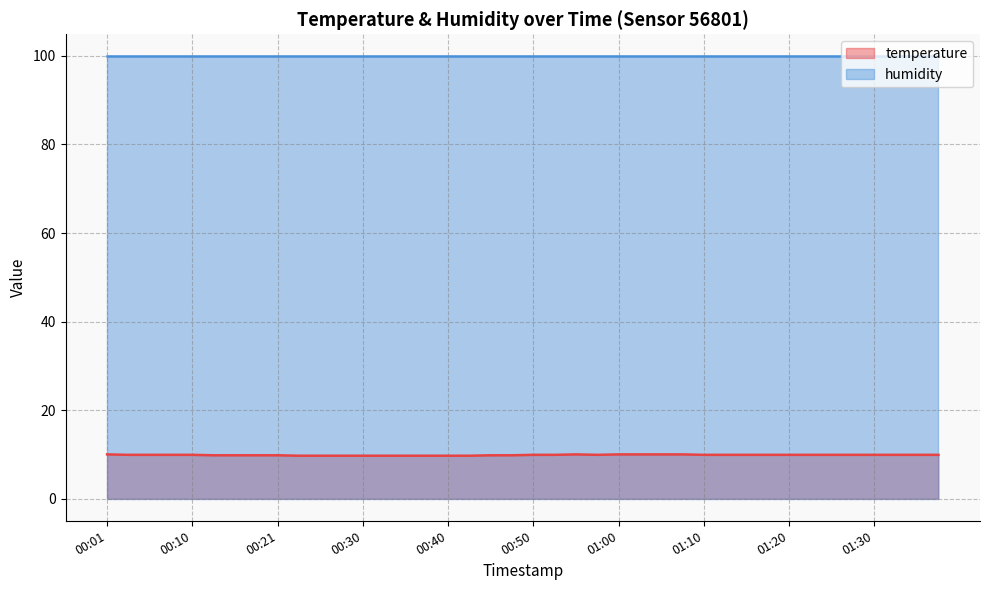

What is the sum of all values?

394.2